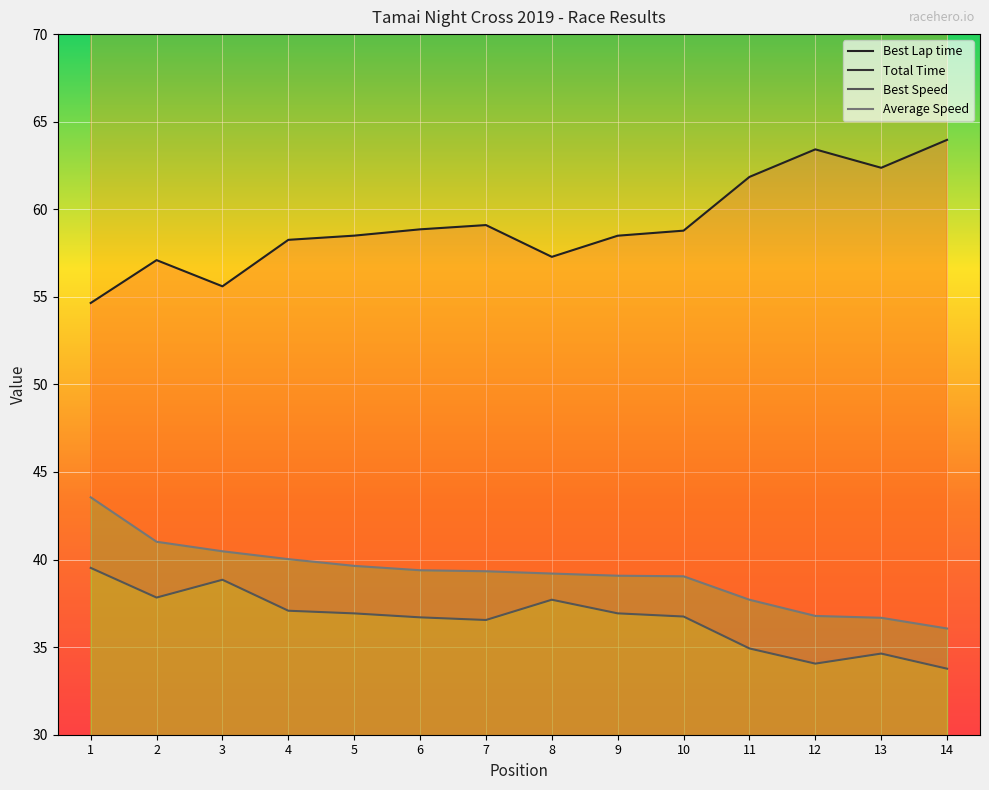

At which label does Best Speed reach its minimum?

14